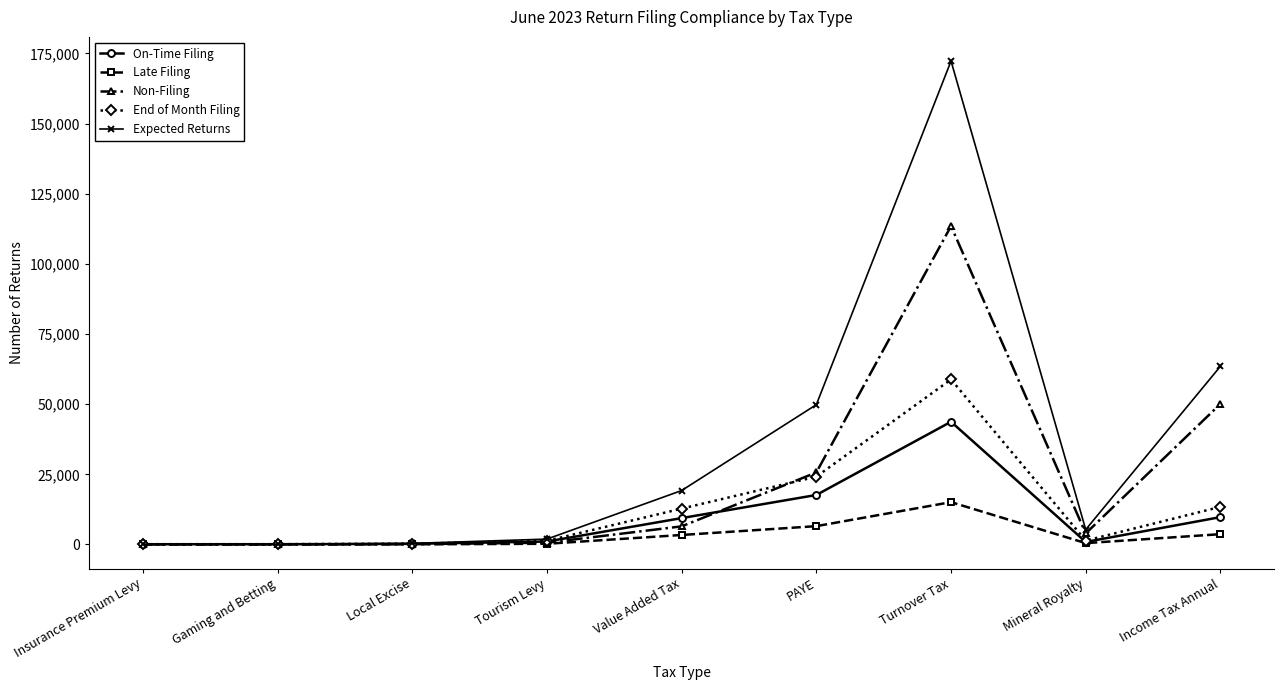

What is the difference between the maximum and second lowest values in the On-Time Filing series?

43639